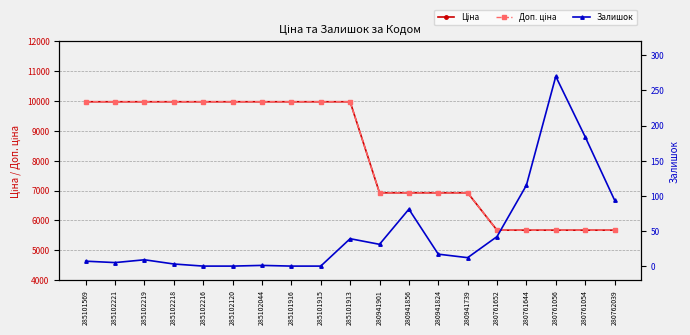

True or false: Ціна and Залишок intersect in this chart.

False